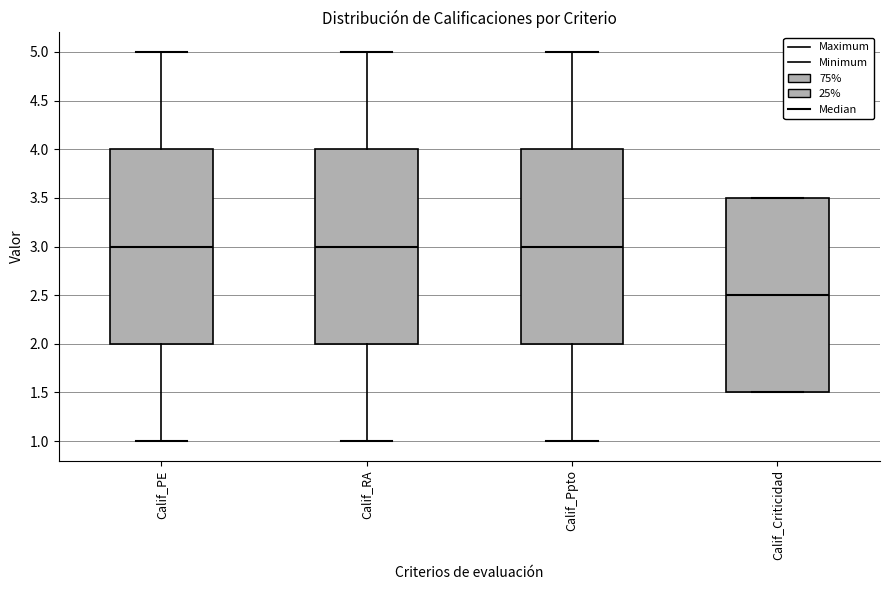

Where is the lower edge of the box for Calif_Ppto on the y-axis? The values are not printed on the chart, so give them approximately, as read against the axis.

2.0